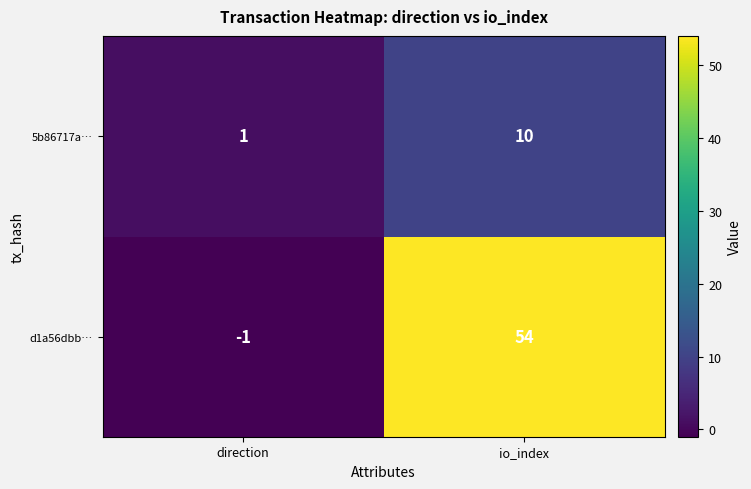

Which series has the widest spread of values?

d1a56dbb…